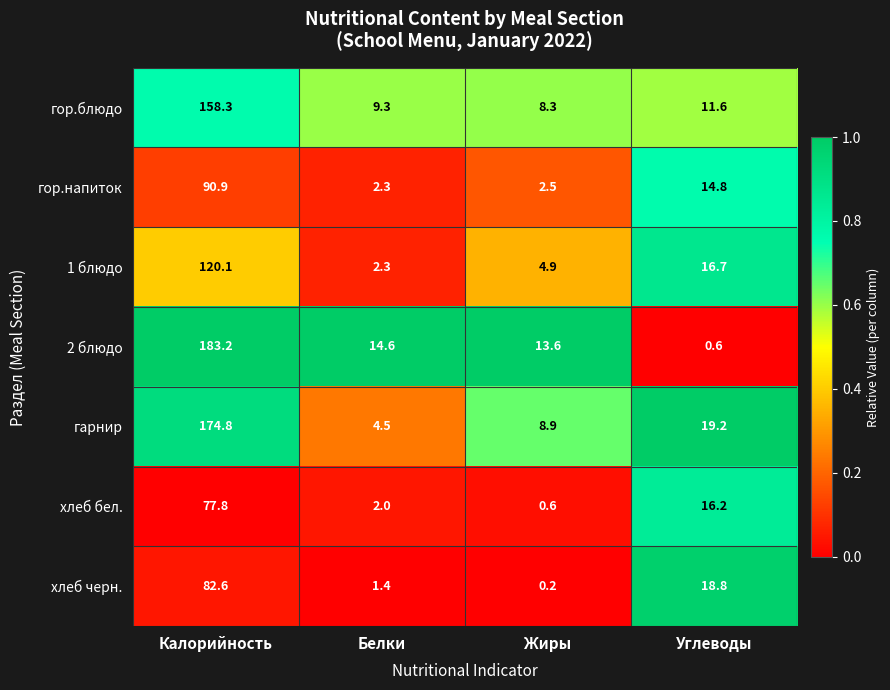

What is the total value across all series at Углеводы?

97.9